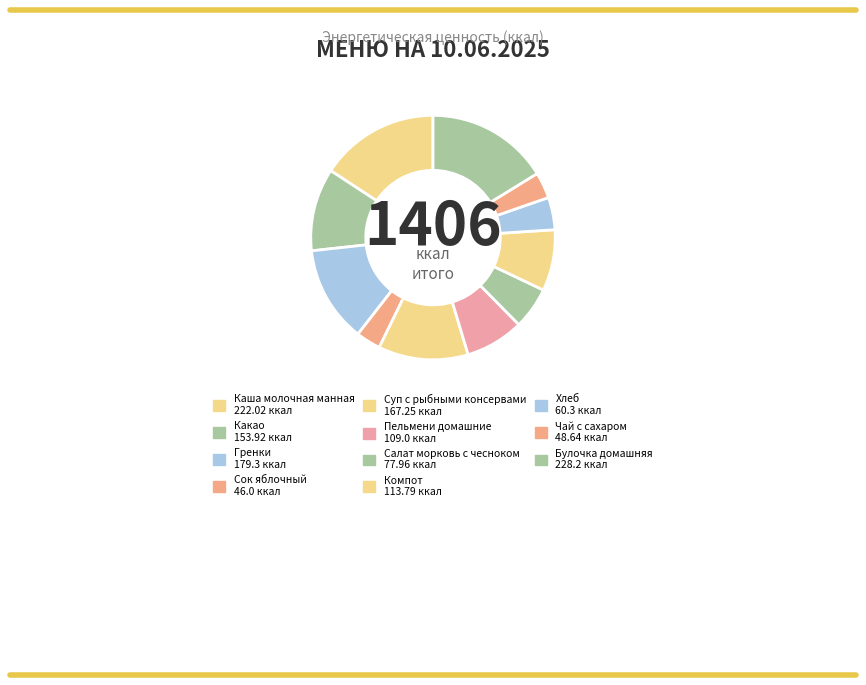

How many segments does this pie chart have?

11